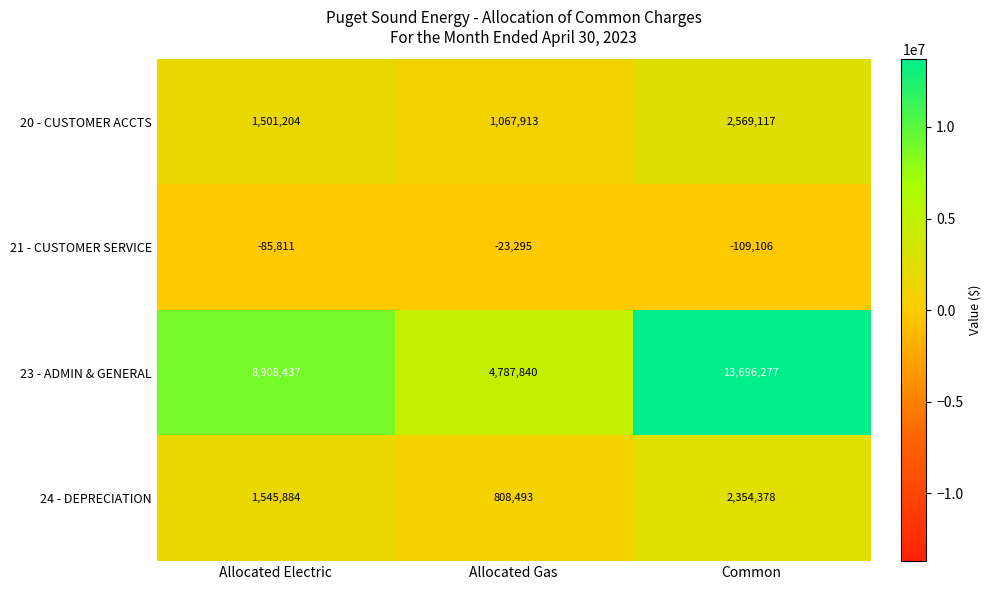

Reading left to right, list all the values displayed in this chart.

20 - CUSTOMER ACCTS: 1501204	1067913	2569117
21 - CUSTOMER SERVICE: -85811	-23295	-109106
23 - ADMIN & GENERAL: 8908437	4787840	13696277
24 - DEPRECIATION: 1545884	808493	2354378